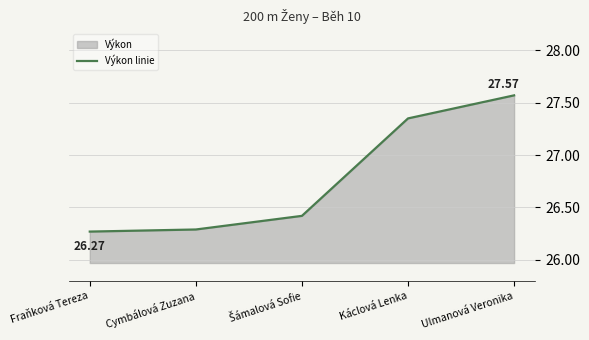

Which has a higher value, Ulmanová Veronika or Káclová Lenka?

Ulmanová Veronika